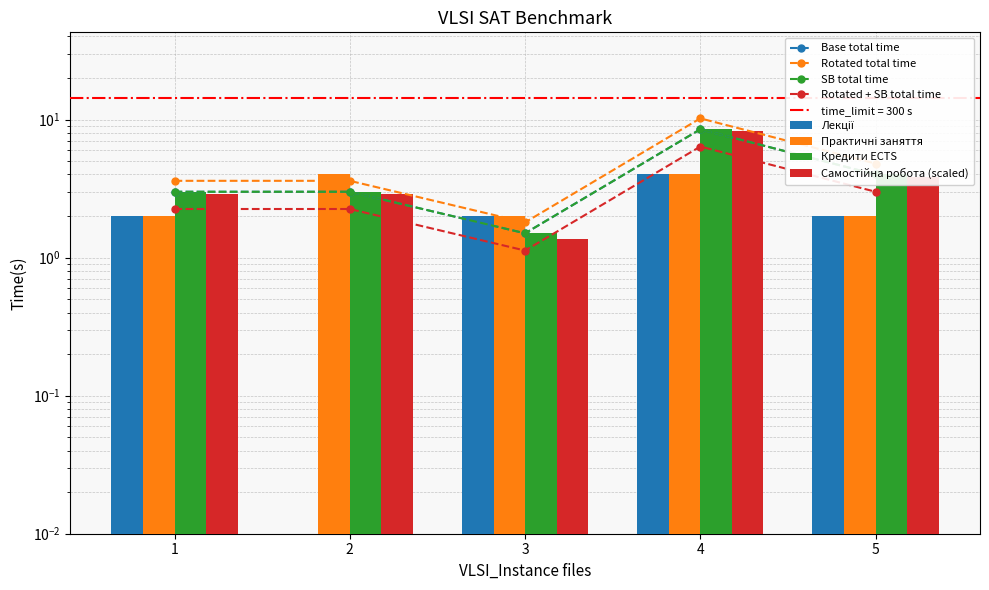

Between 3 and 5, which series saw the biggest shift?

Самостійна робота